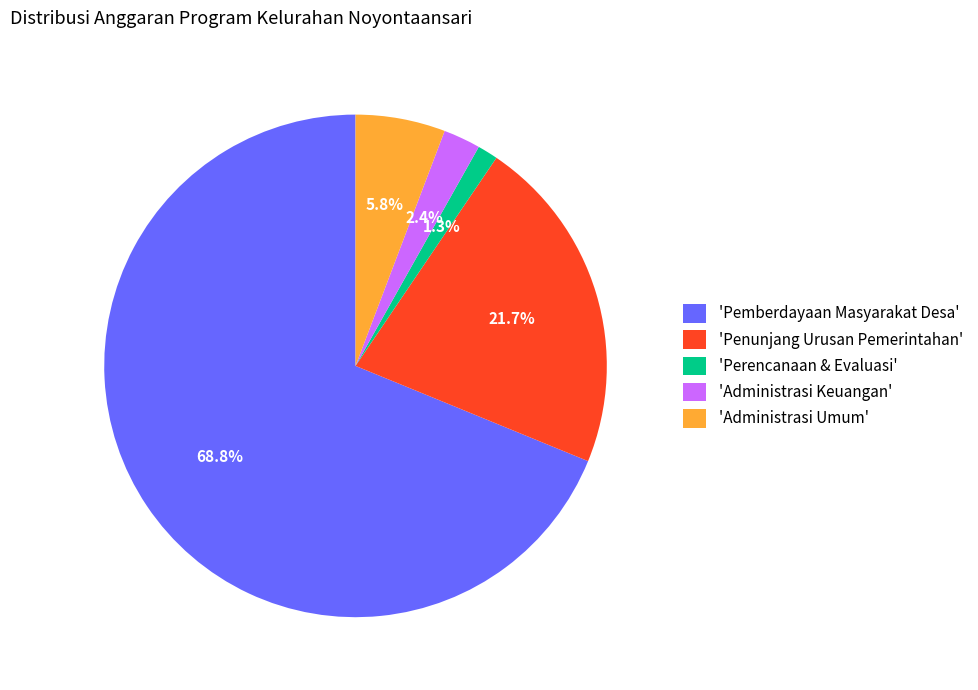

Approximately how many times larger is the value at 'Administrasi Umum' compared to 'Penunjang Urusan Pemerintahan'?

0.3